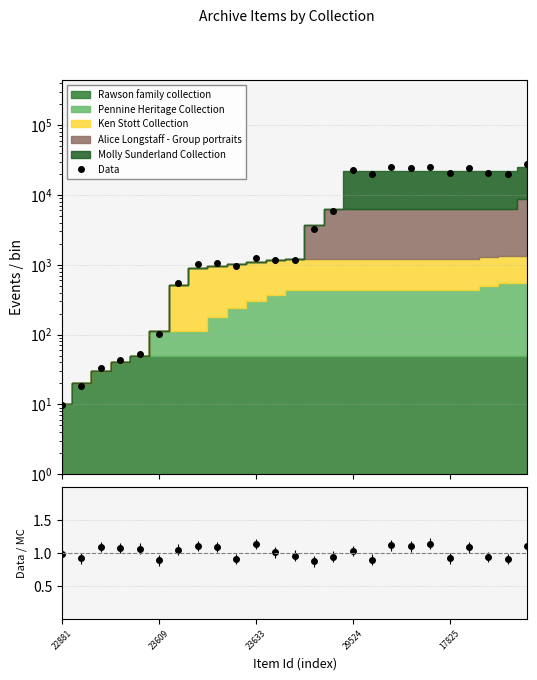

True or false: Data/MC and Data intersect in this chart.

False